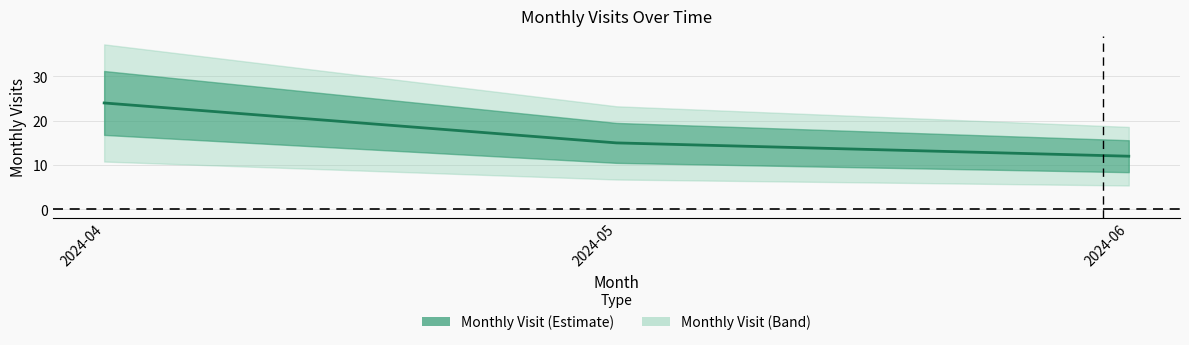

Reading left to right, what are all the values shown in this chart?

2024-04=24	2024-05=15	2024-06=12